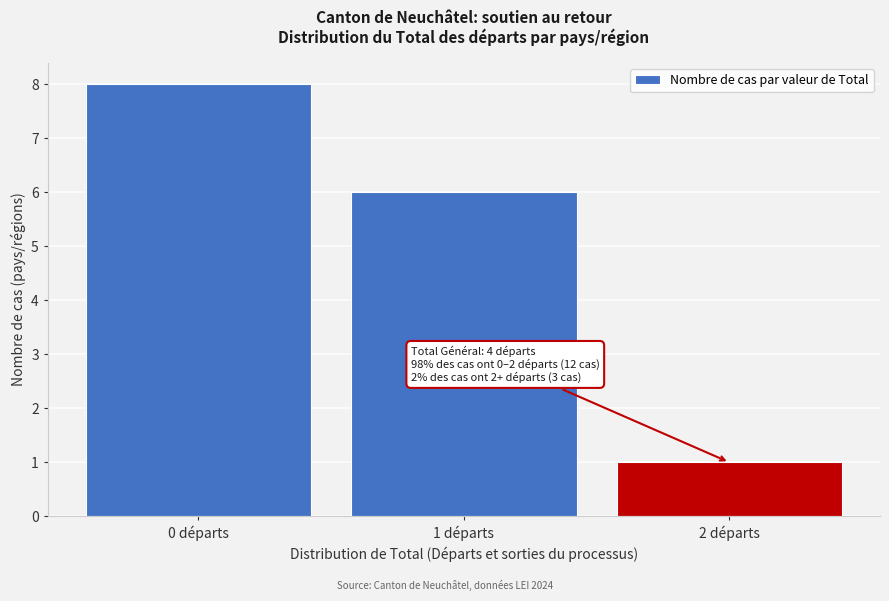

Reading left to right, list all the values displayed in this chart.

0 départs=8	1 départs=6	2 départs=1